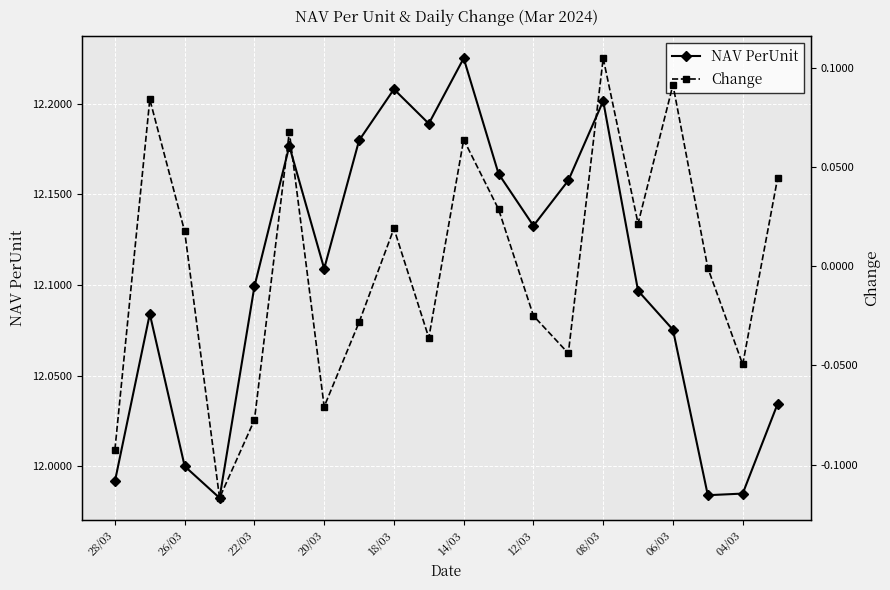

What is the difference between the maximum and minimum values in the Change series?

0.2